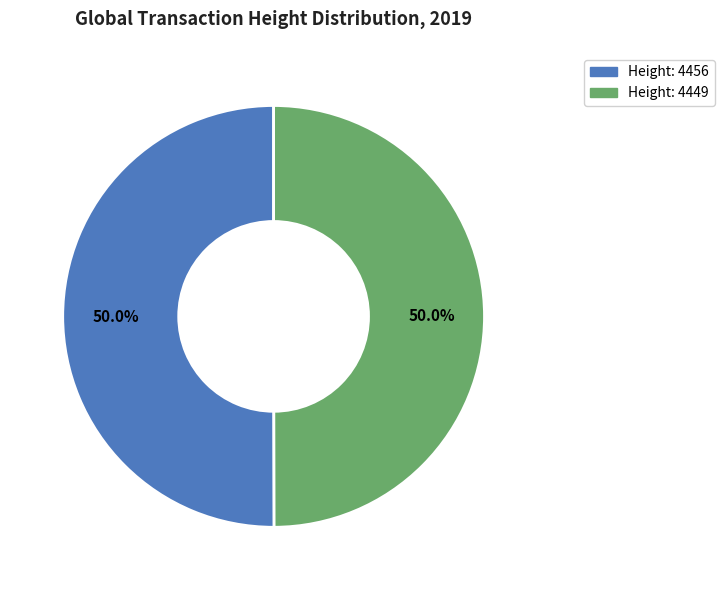

Combined, do Height: 4449 and Height: 4456 account for over 50%?

Yes